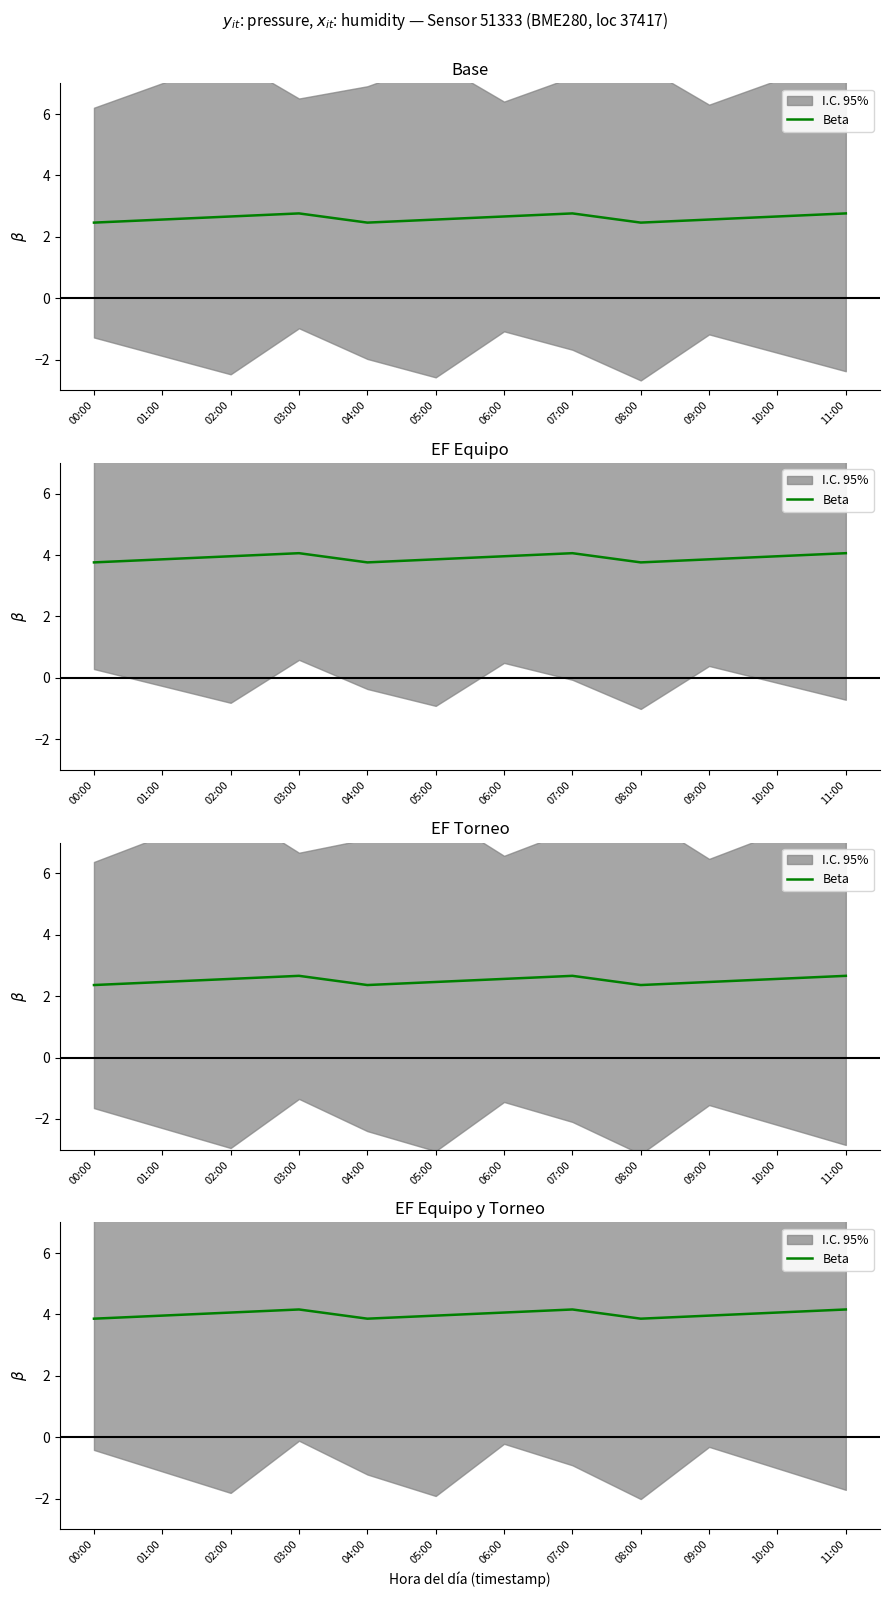

What is the label of the 1st point from the left?

00:00